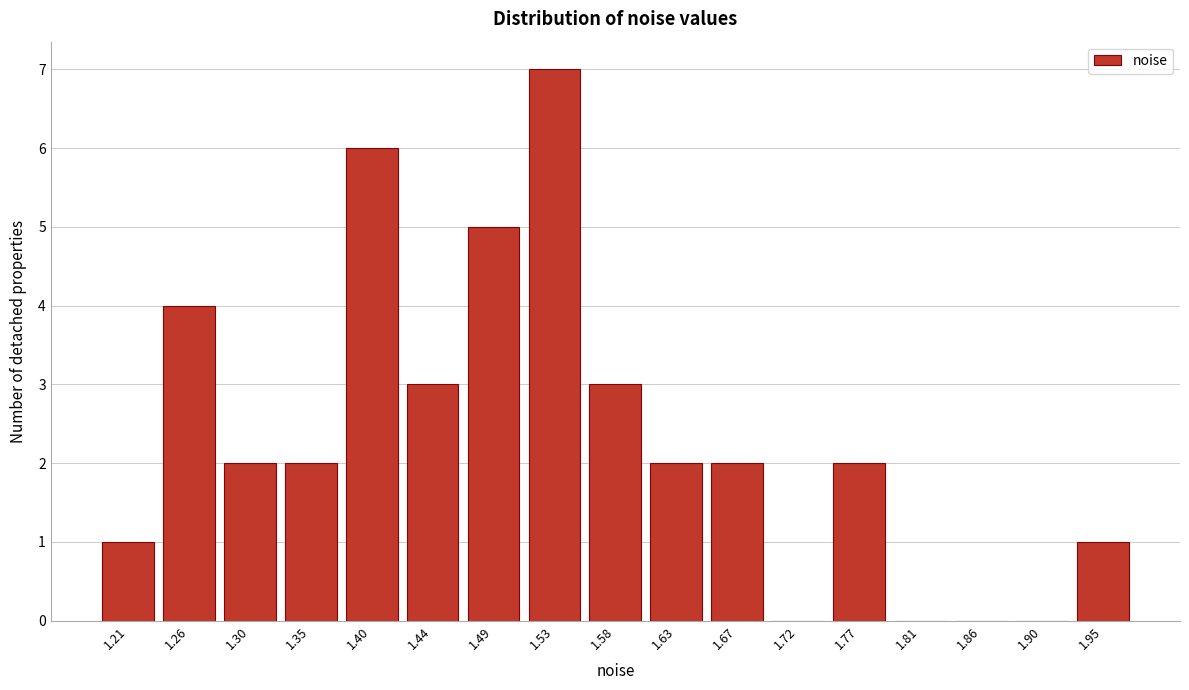

Reading left to right, what are all the values shown in this chart?

1.21=1	1.26=4	1.30=2	1.35=2	1.40=6	1.44=3	1.49=5	1.53=7	1.58=3	1.63=2	1.67=2	1.72=0	1.77=2	1.81=0	1.86=0	1.90=0	1.95=1